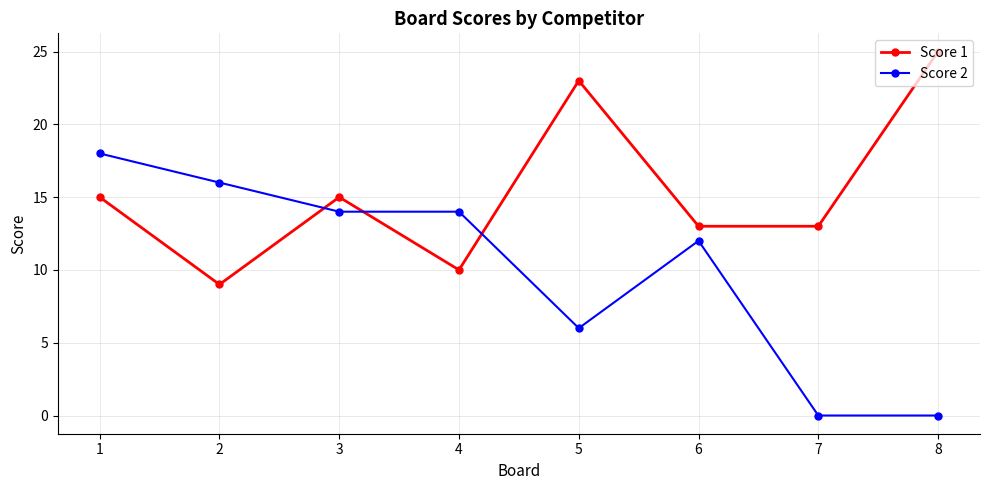

What is the difference between the highest and lowest values at 7?

13